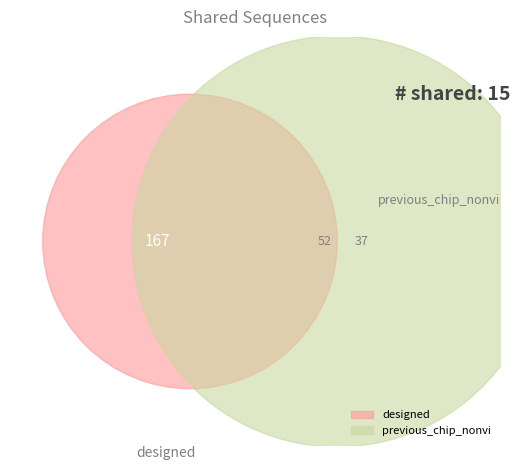

Is there any slice that represents more than half of the pie?

Yes